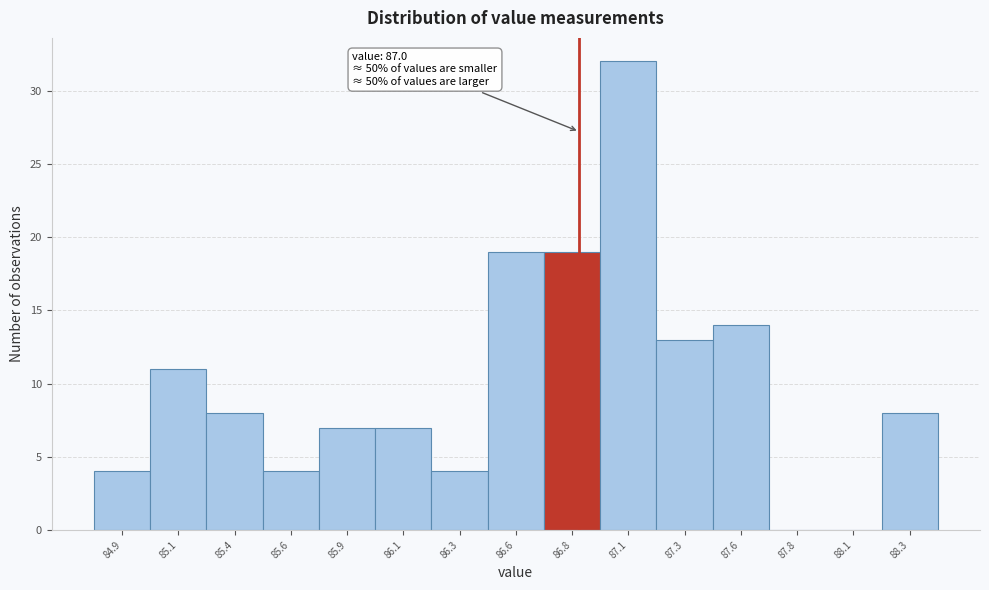

Reading left to right, list all the values displayed in this chart.

84.9=4	85.1=11	85.4=8	85.6=4	85.9=7	86.1=7	86.3=4	86.6=19	86.8=19	87.1=32	87.3=13	87.6=14	87.8=0	88.1=0	88.3=8